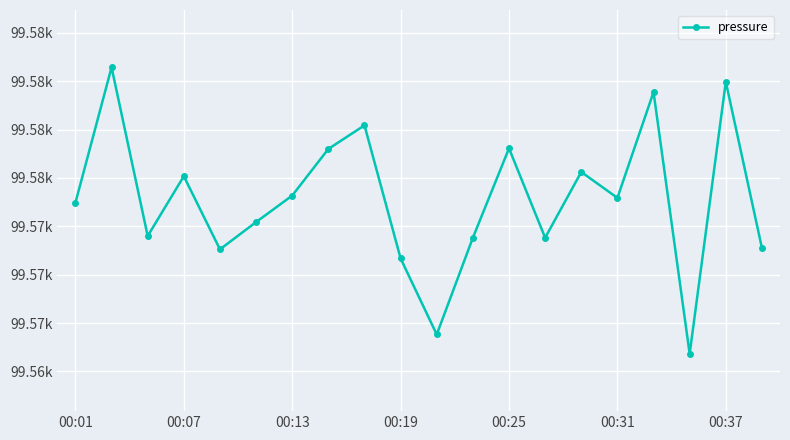

Does the chart have visible grid lines?

Yes